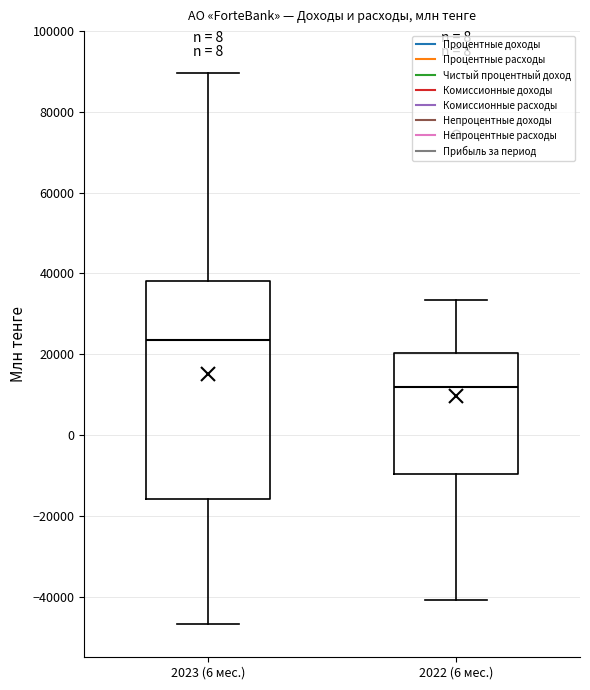

Reading left to right, transcribe this box plot: for each box, give where its median line is, the range the box spans, and where its two whiskers end, as read against the y-axis. The values are not printed on the chart, so give them approximately, as read against the axis.

2023 (6 мес.): median 24000, box -16000 to 38000, whiskers -46000 to 90000
2022 (6 мес.): median 12000, box -10000 to 20000, whiskers -40000 to 34000